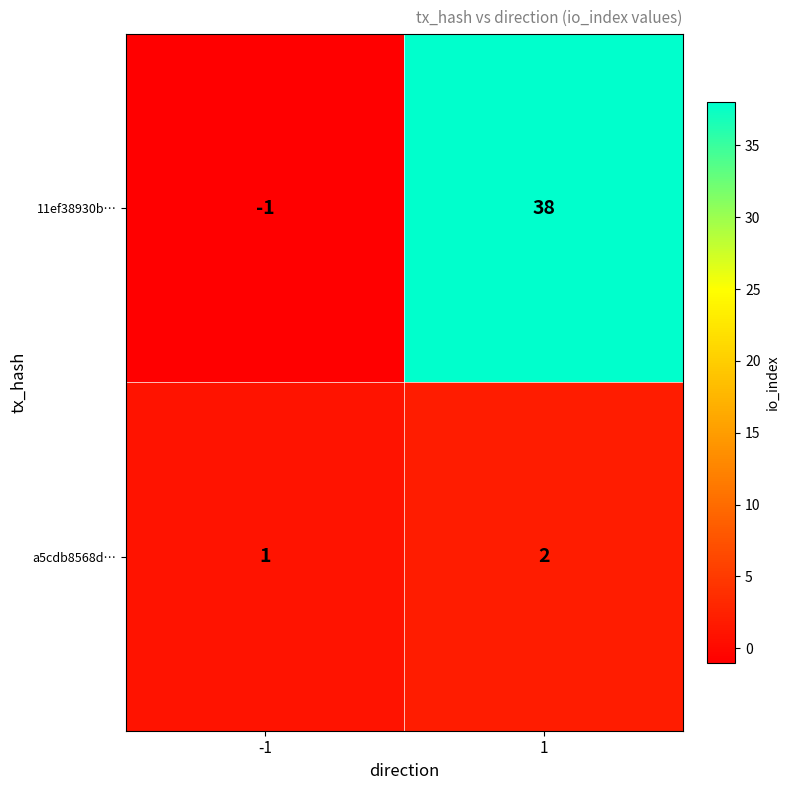

What is the difference between the maximum and minimum values in the 11ef38930b… series?

39